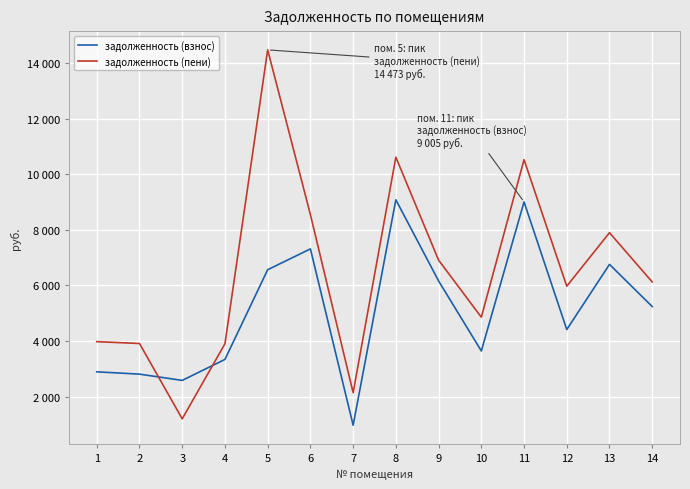

List the labels in order of задолженность (взнос) value, smallest first.

7, 3, 2, 1, 4, 10, 12, 14, 9, 5, 13, 6, 11, 8